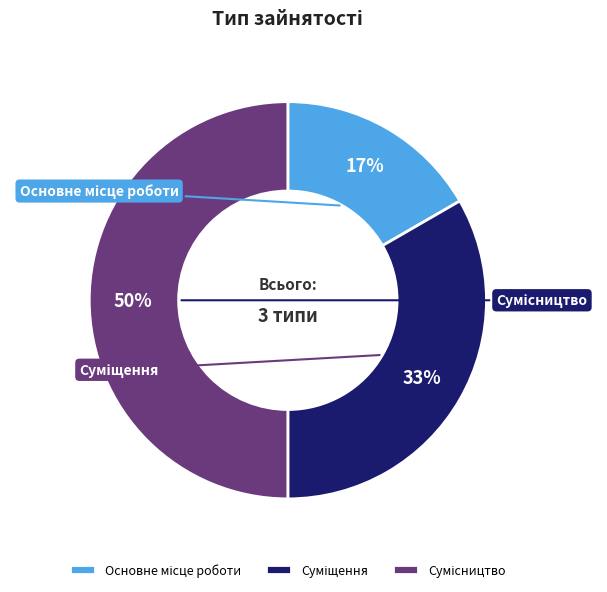

Count the number of slices in the pie.

3